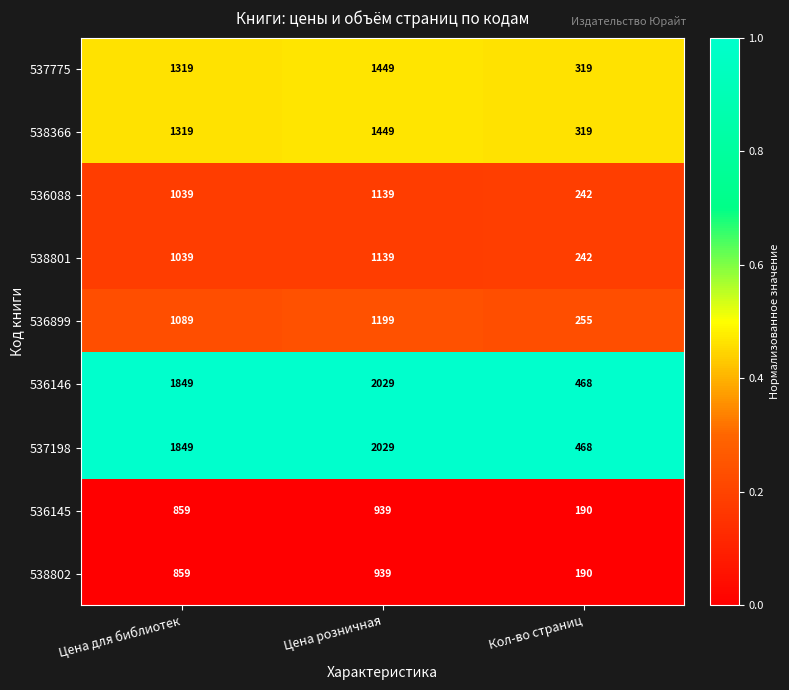

What is the difference between the highest and lowest values at Кол-во страниц?

278